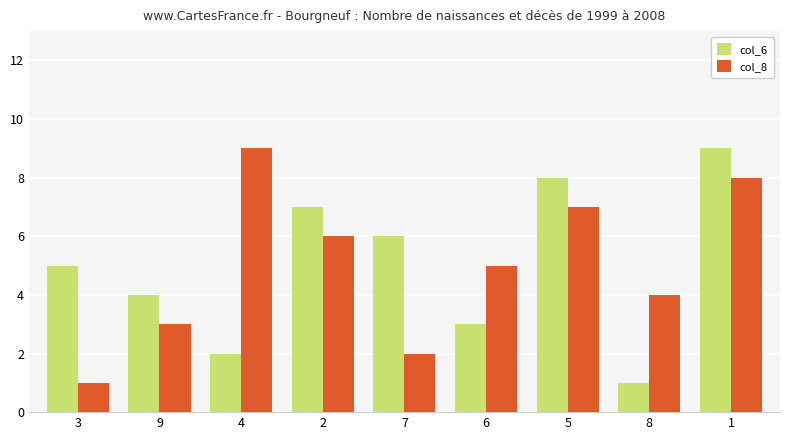

What is the greatest value displayed?

9